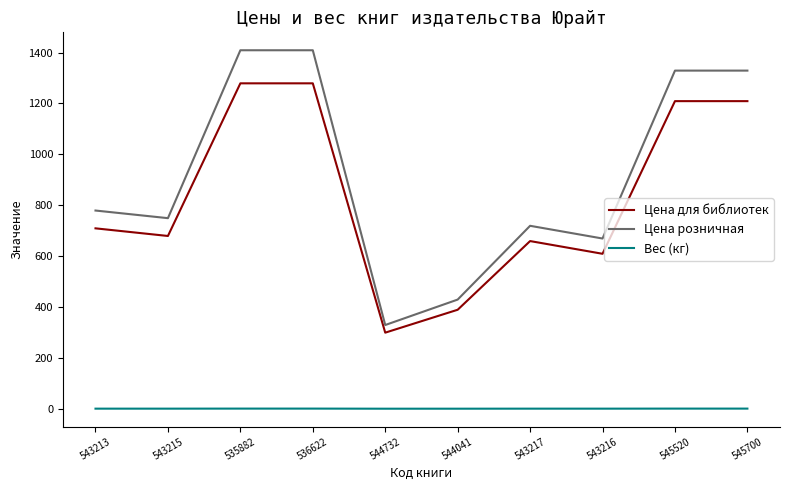

True or false: Вес (кг) and Цена розничная intersect in this chart.

False